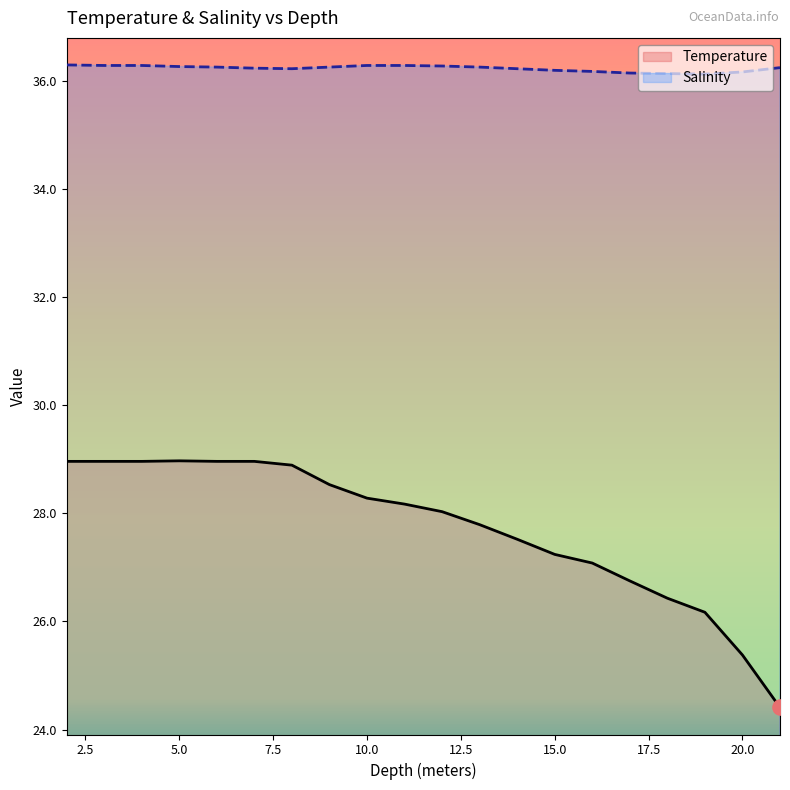

Which series has the largest Y range (max minus min)?

Temperature